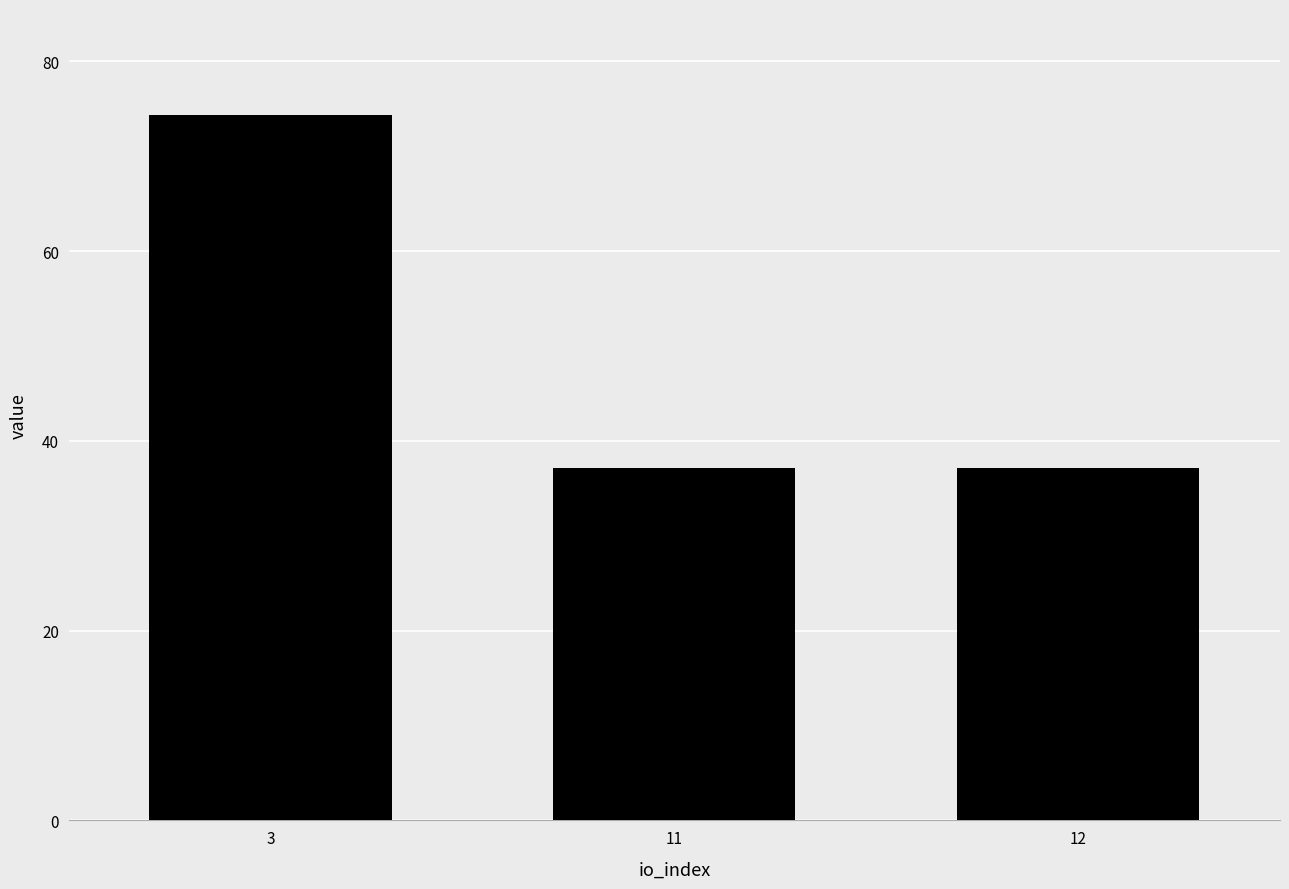

What is the value of the 1st bar from the left?

74.3